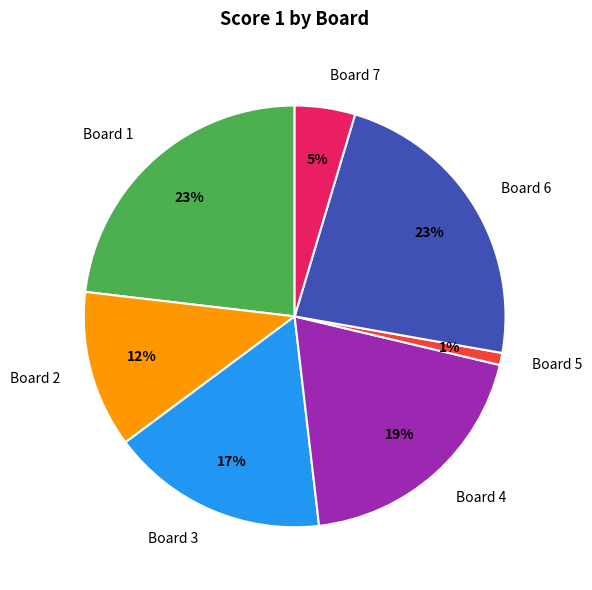

Is there any slice that represents more than half of the pie?

No